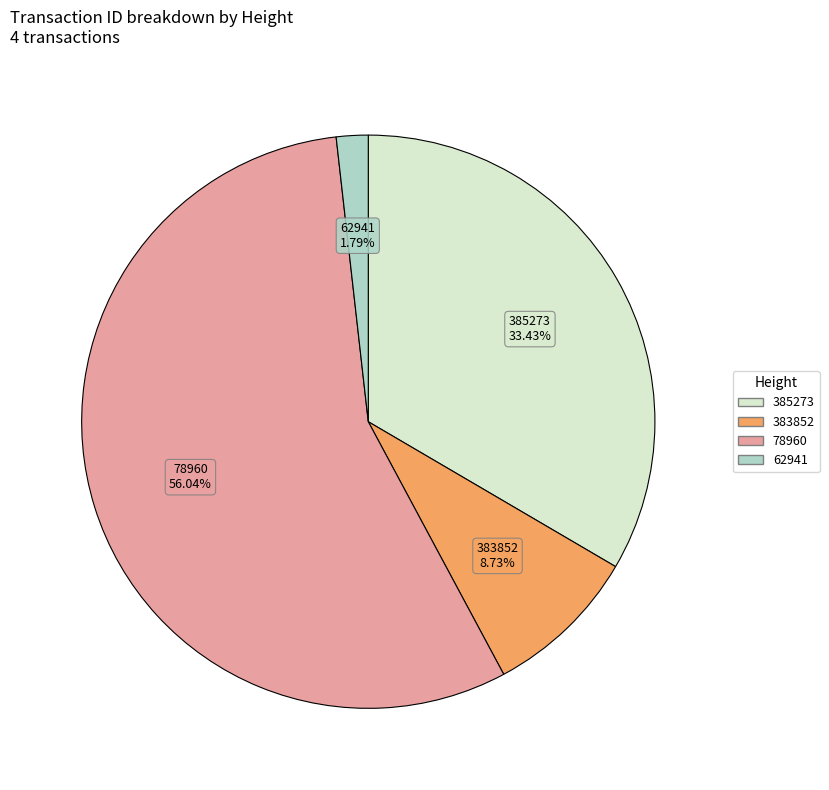

Rank the categories by value from lowest to highest.

62941, 383852, 385273, 78960